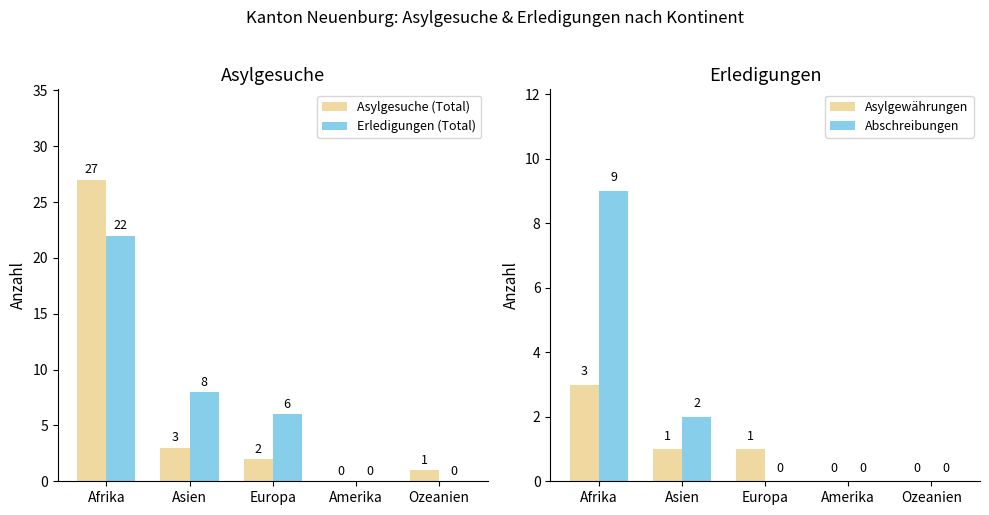

List the series in order of their peak value, lowest first.

Asylgewährungen, Abschreibungen, Erledigungen (Total), Asylgesuche (Total)